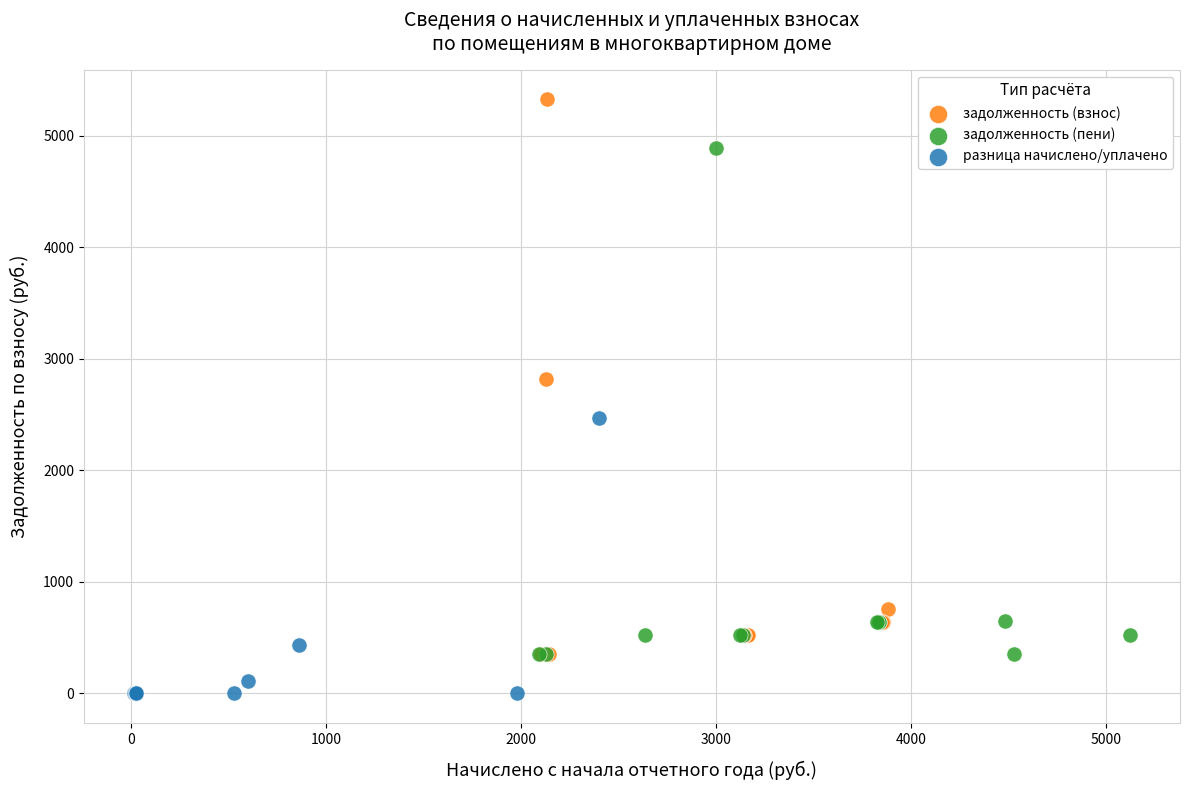

Which series contains the lowest Y value?

разница начислено/уплачено